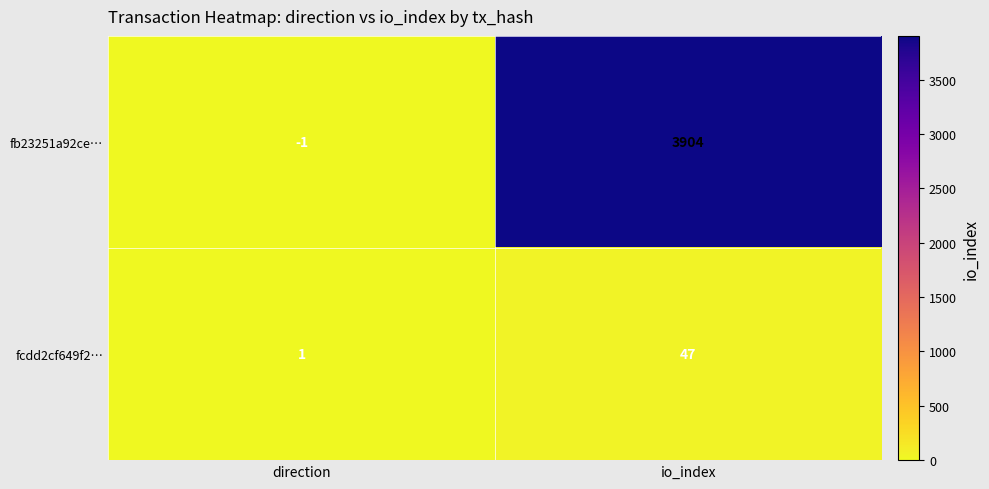

Reading right to left, extract all data points from this chart.

fb23251a92ce…: io_index=3904	direction=-1
fcdd2cf649f2…: io_index=47	direction=1